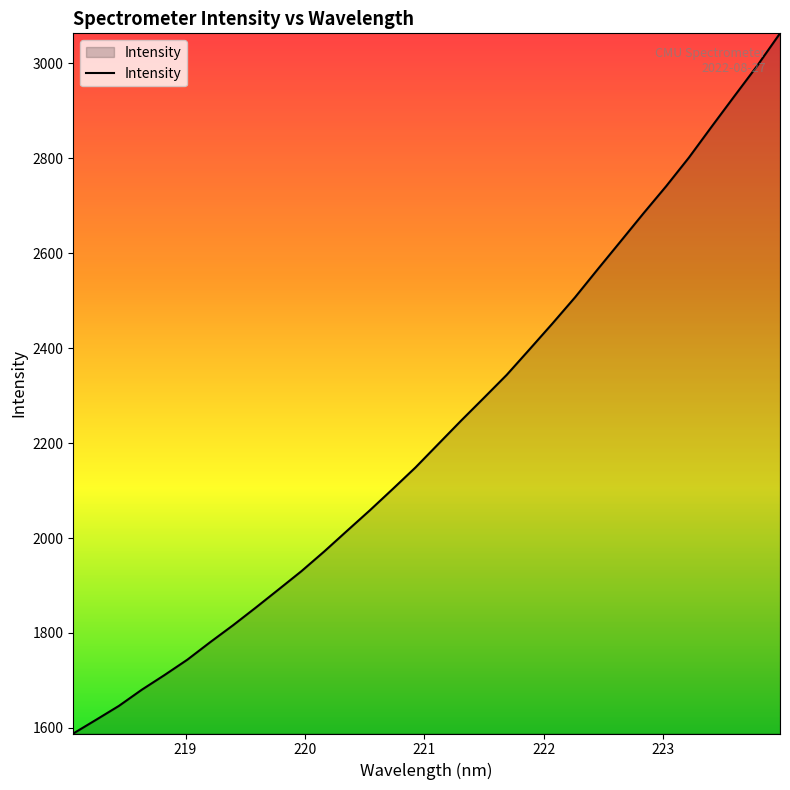

What is the maximum value shown in the chart?

3063.6